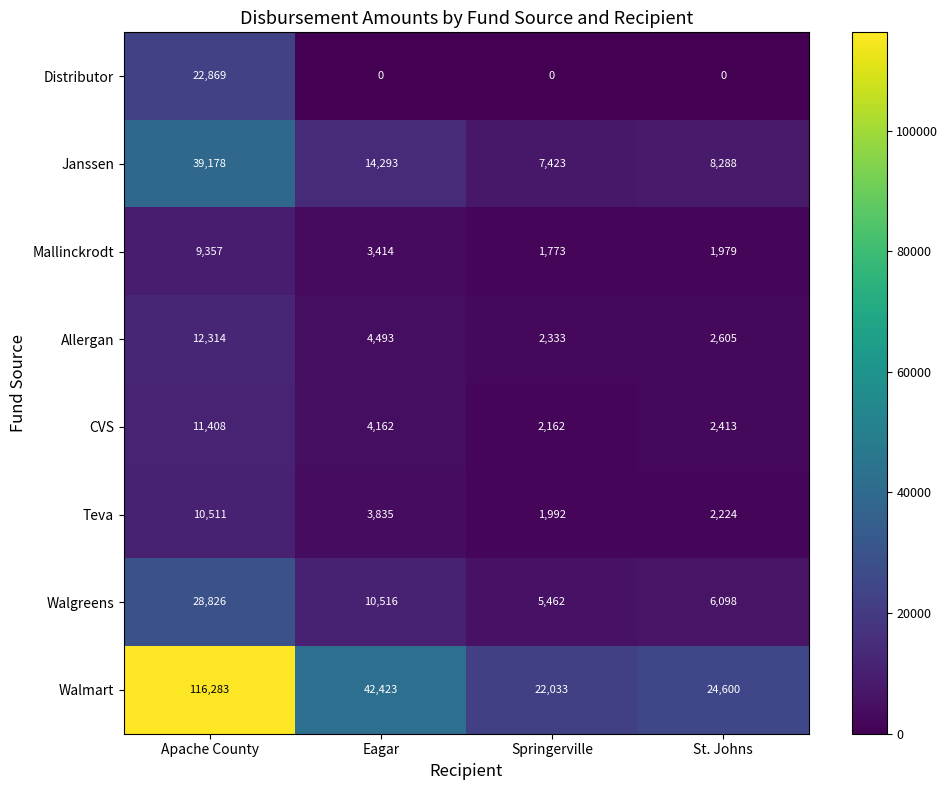

True or false: Mallinckrodt has a value of 5594 at Apache County.

False